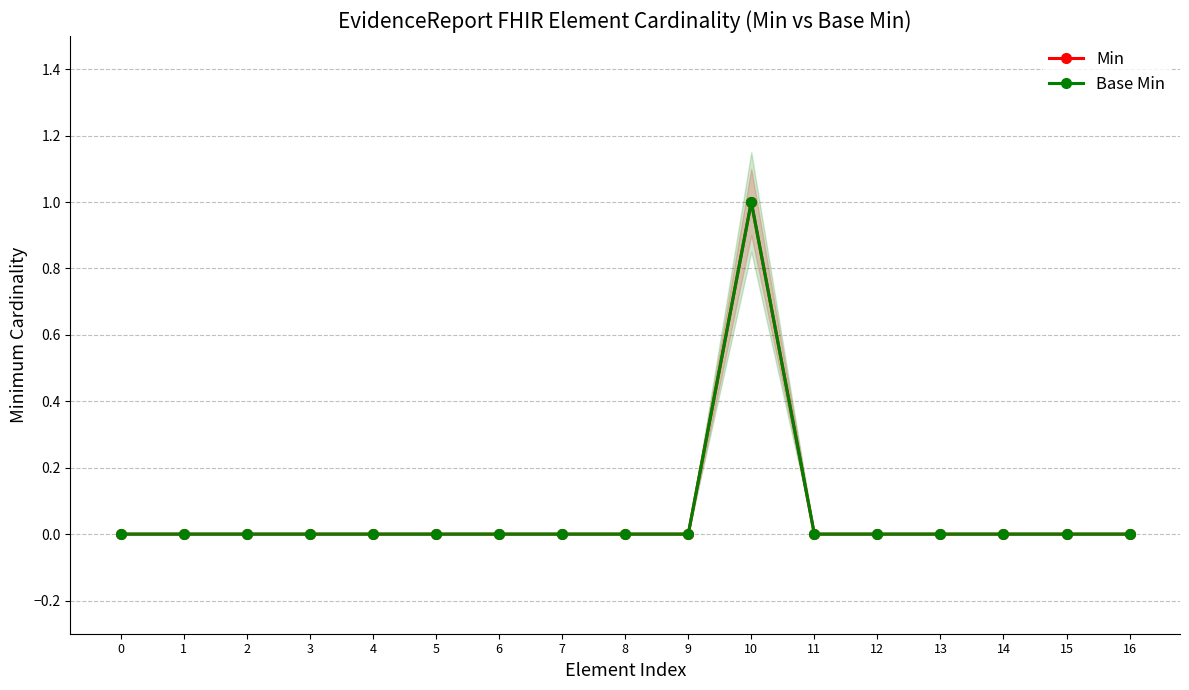

Does the chart display data point markers on the line(s)?

Yes